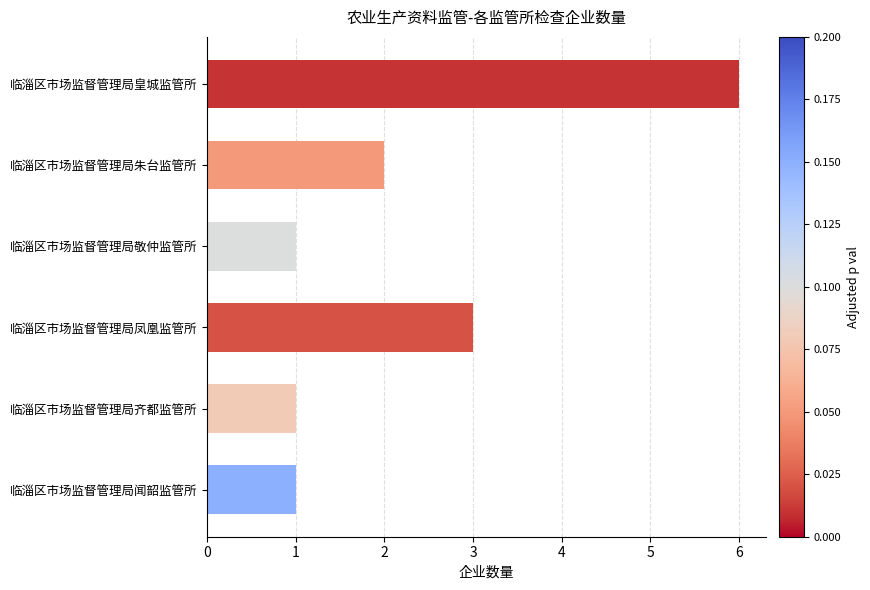

Reading top to bottom, list all the values displayed in this chart.

6	2	1	3	1	1